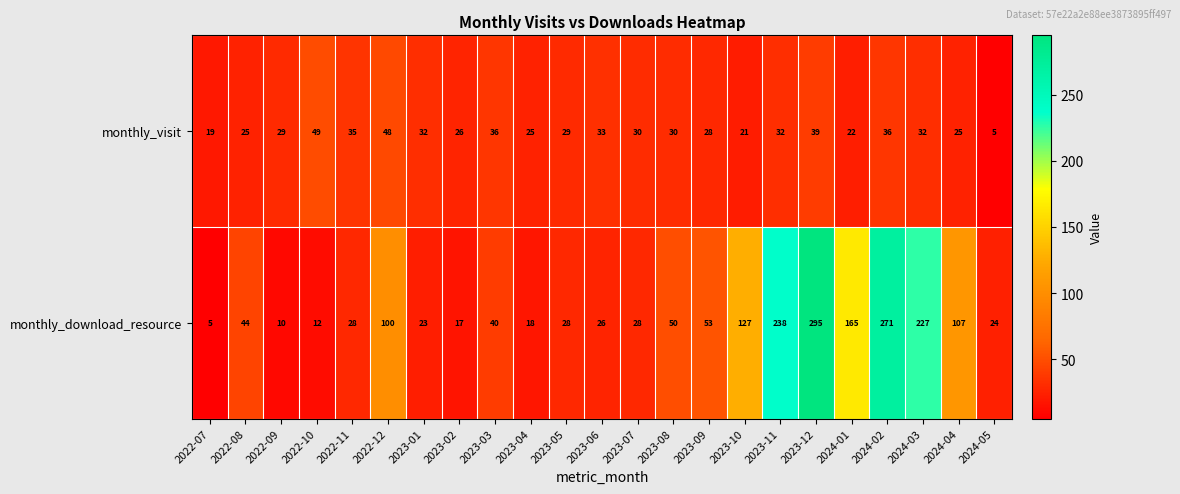

What is the difference between the second highest and minimum values in the monthly_download_resource series?

266